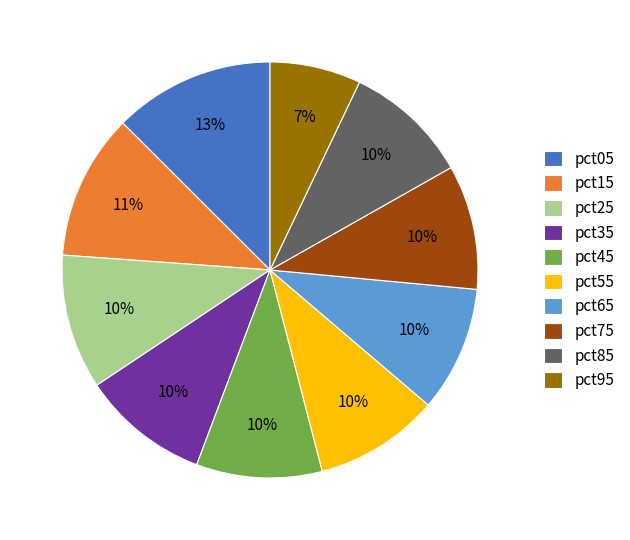

Does any single category account for the majority?

No